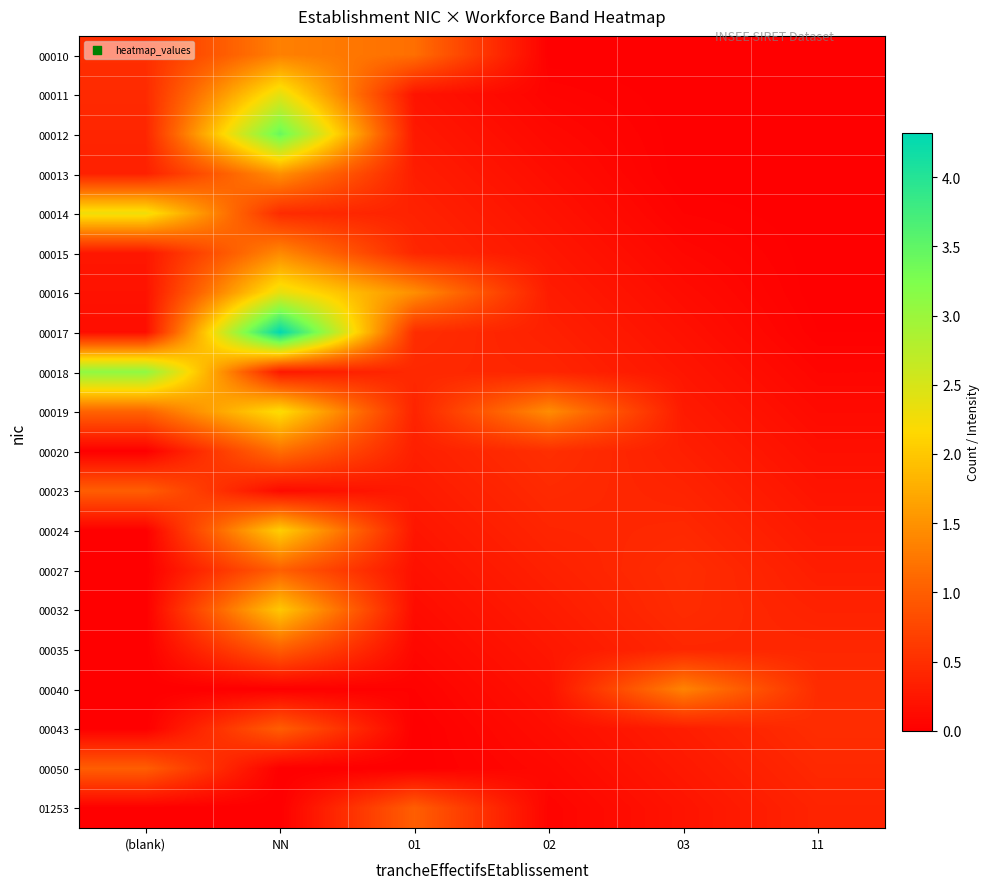

Count the number of data series in this chart.

20